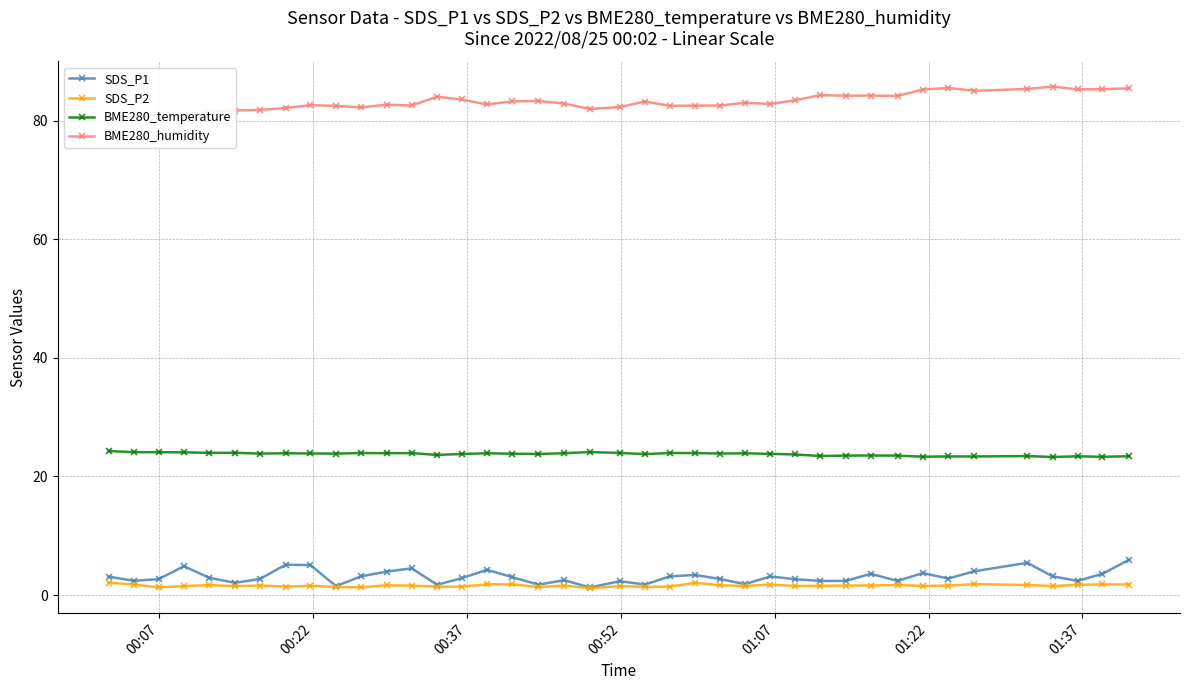

What is the value of the SDS_P1 point at the 34th from the left?

2.8